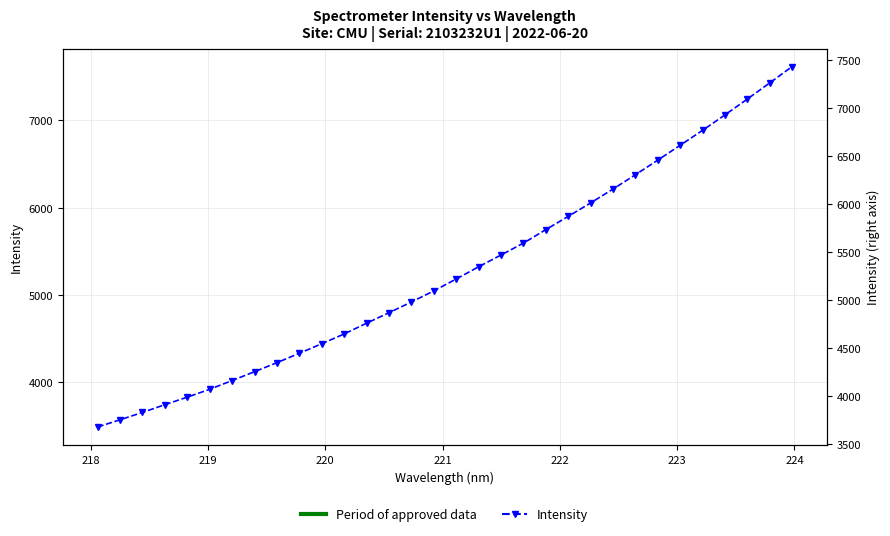

What is the difference between the maximum and minimum values?

4125.2